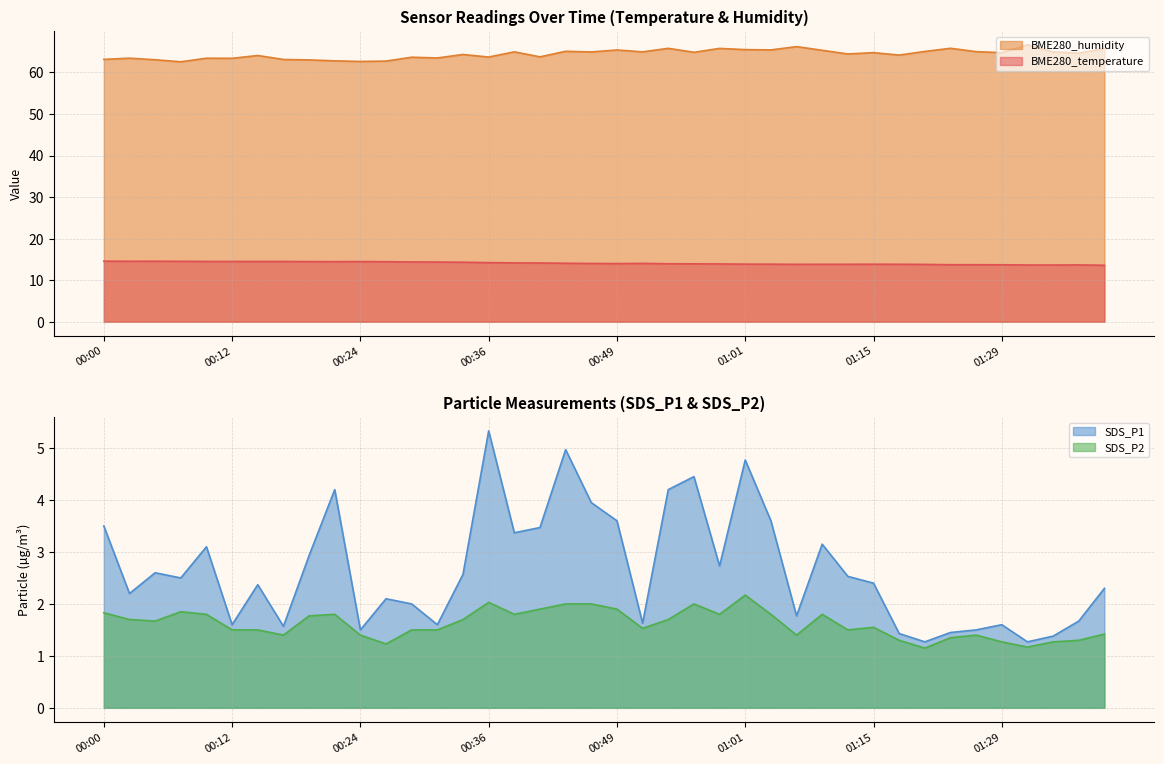

What is the average value of the SDS_P1 series?

2.7